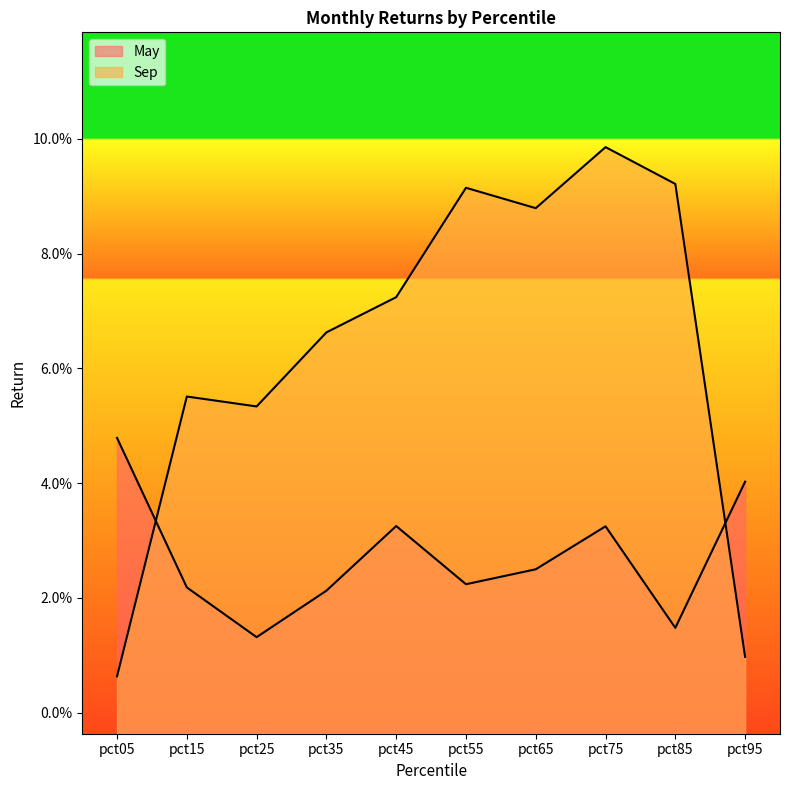

Rank the series by their maximum value, from highest to lowest.

Sep, May